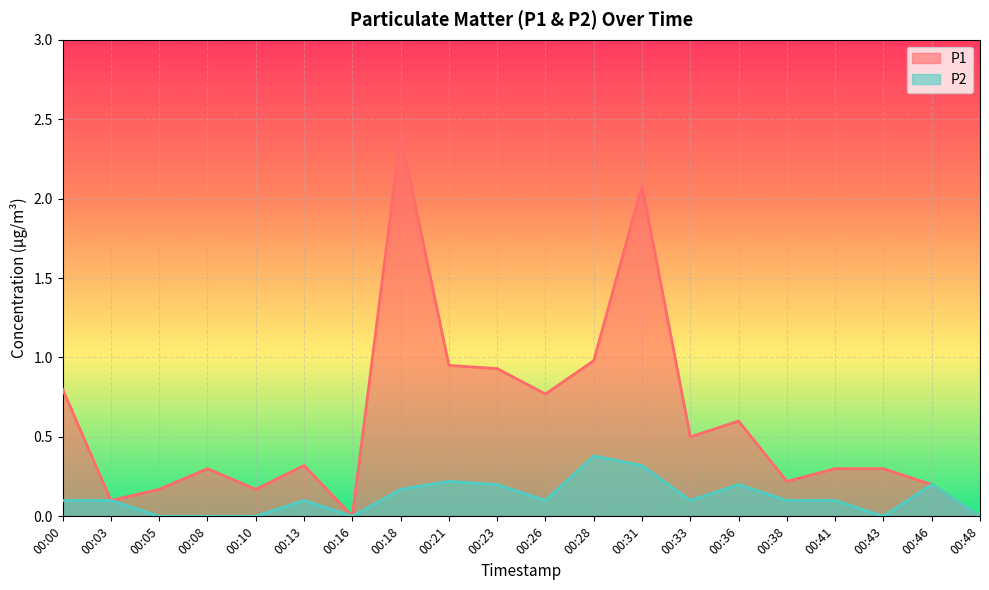

Read the P1 value at 00:03.

0.1